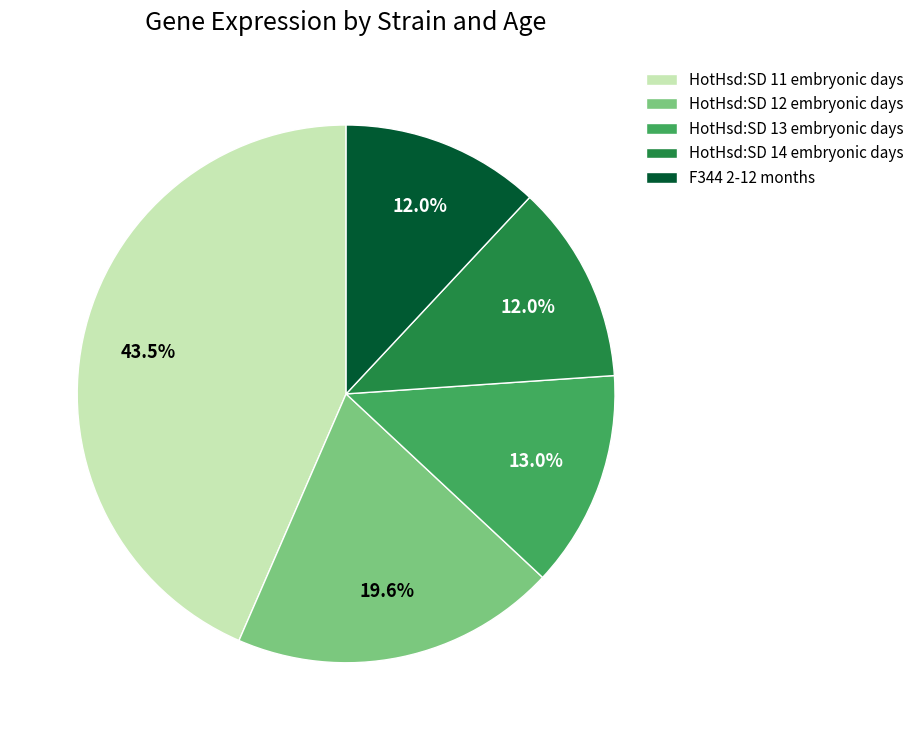

Combined, do F344 2-12 months and HotHsd:SD 12 embryonic days account for over 50%?

No